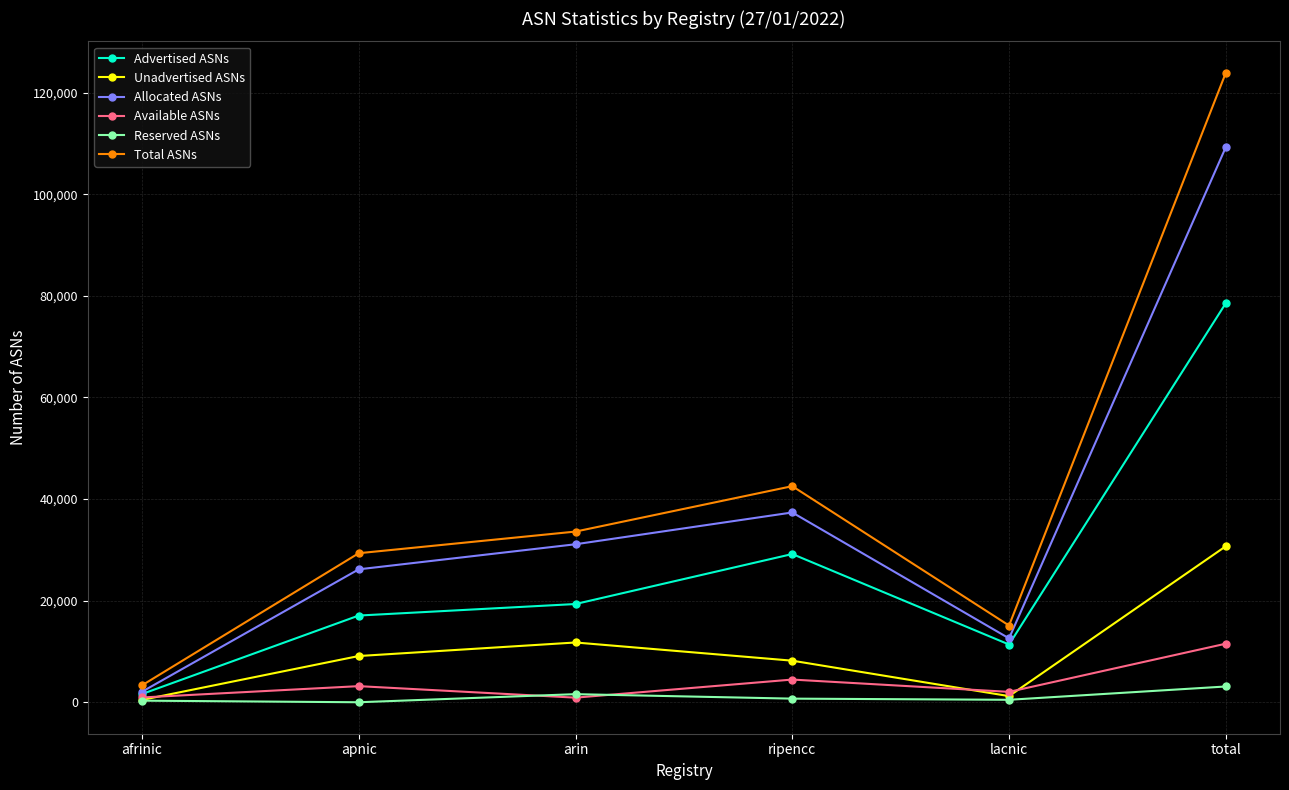

Where is the first local minimum for Allocated ASNs?

lacnic